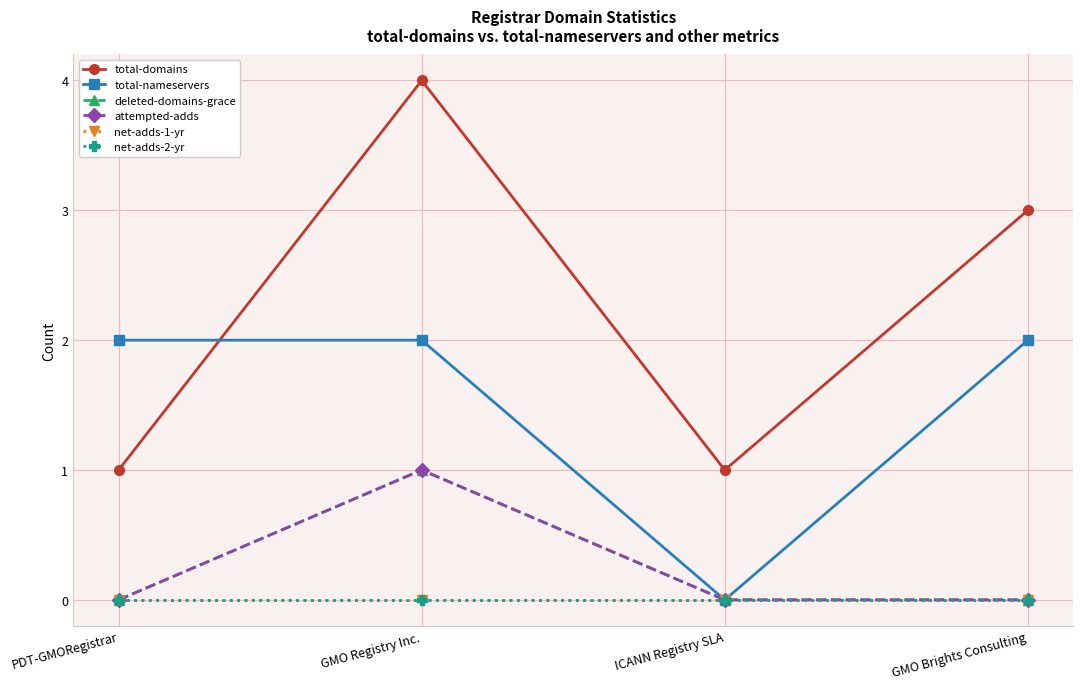

Is it true that deleted-domains-grace equals -1 at PDT-GMORegistrar?

False